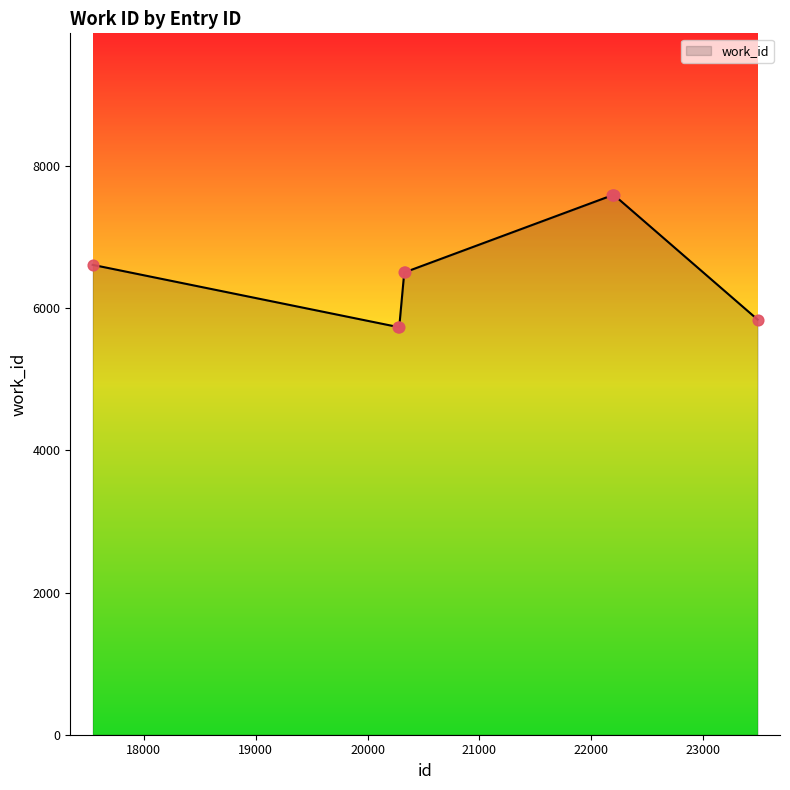

What is the difference between the maximum and minimum values?

1855